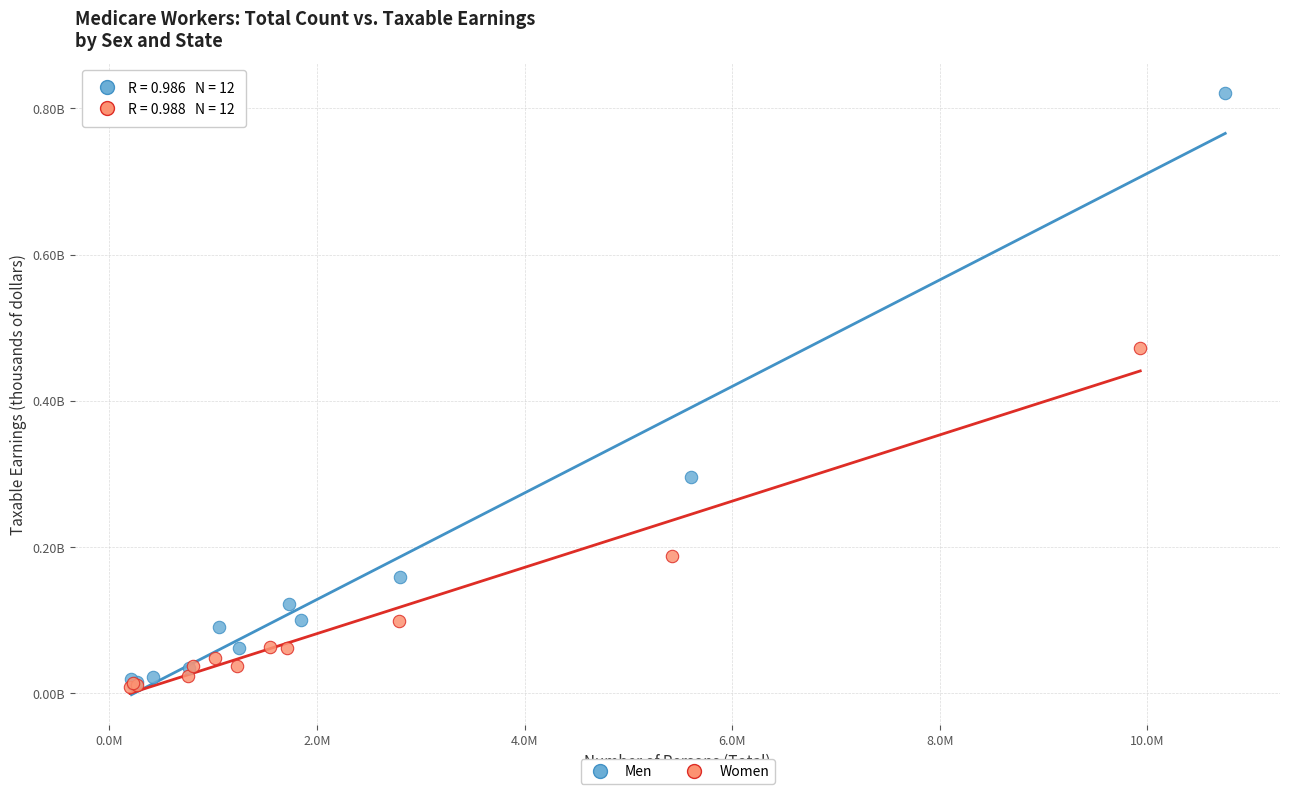

What are all the series names shown in the legend?

Men, Women